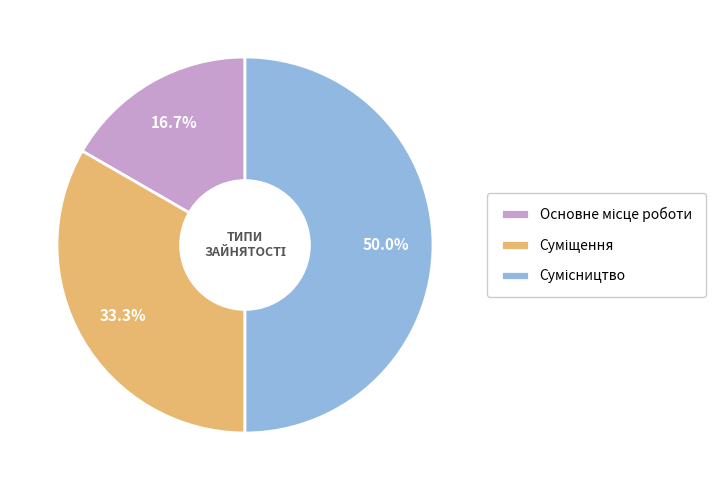

Count the number of slices in the pie.

3